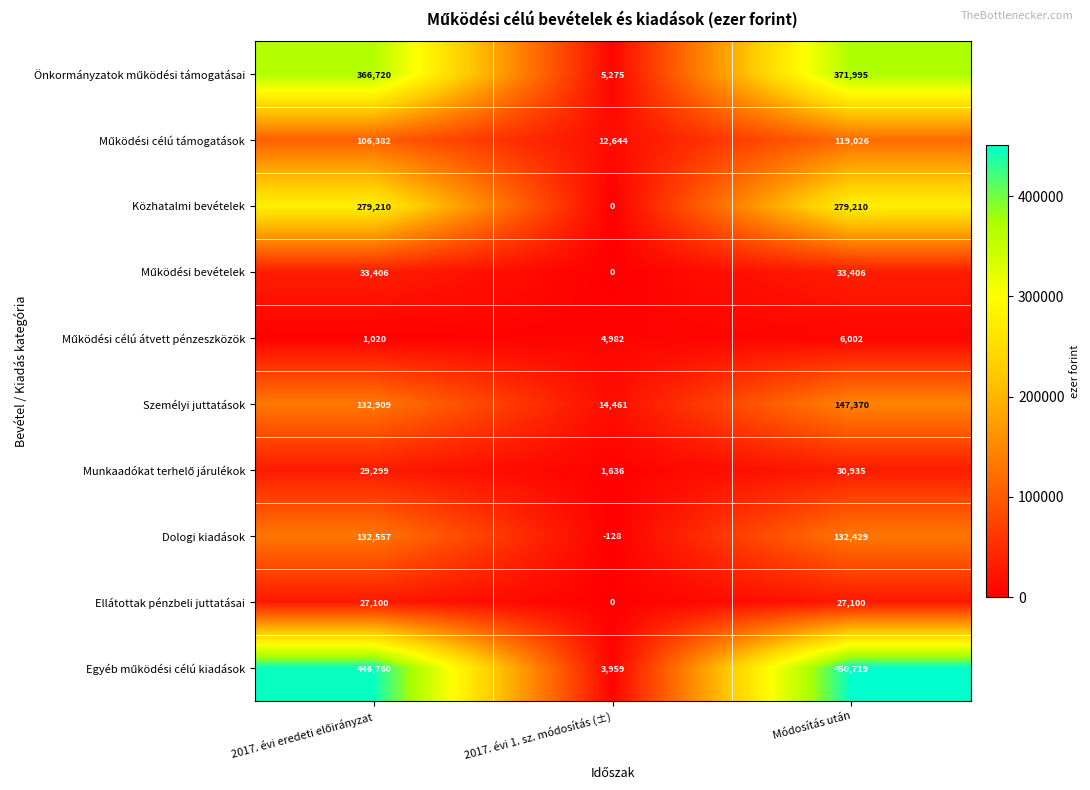

Which label corresponds to the smallest value in the chart?

2017. évi 1. sz. módosítás (±)